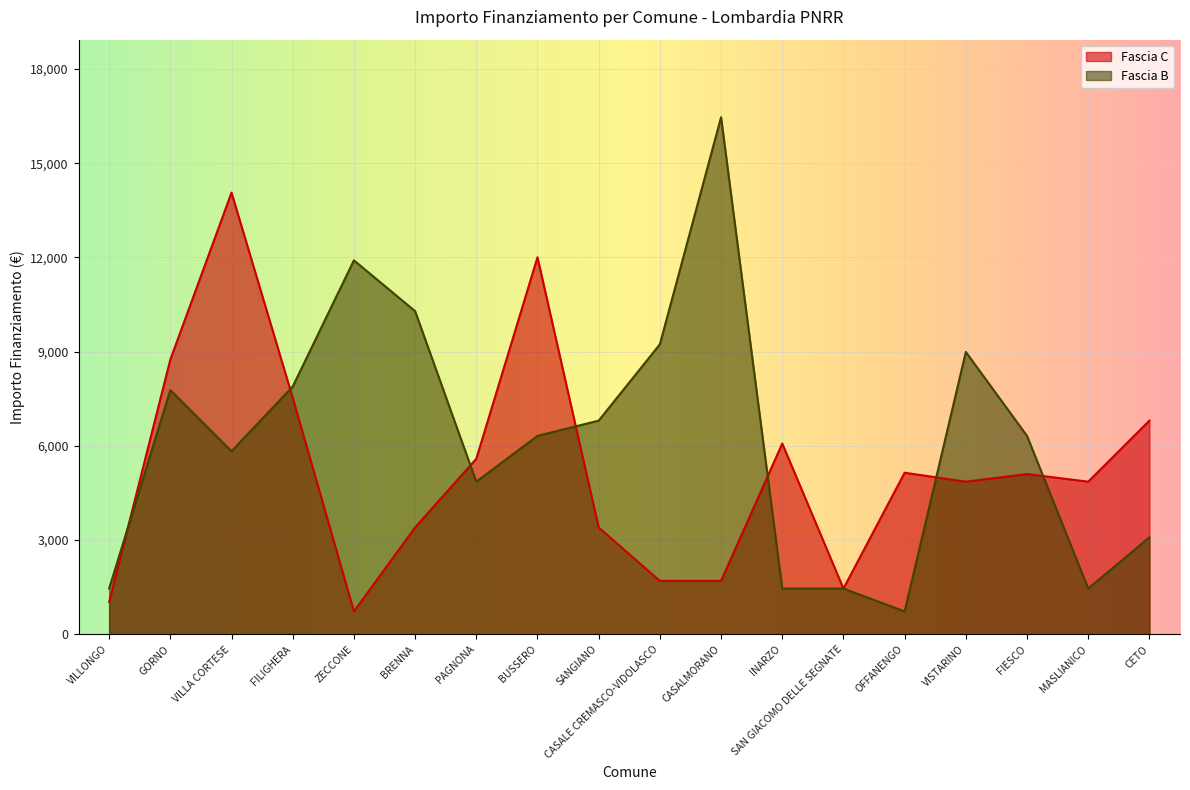

How many interior local peaks does the Fascia C series have?

5